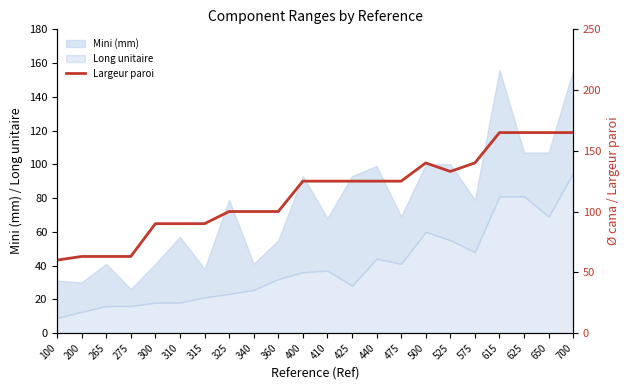

The Long unitaire series shows 12.8 at 575. True or false?

False